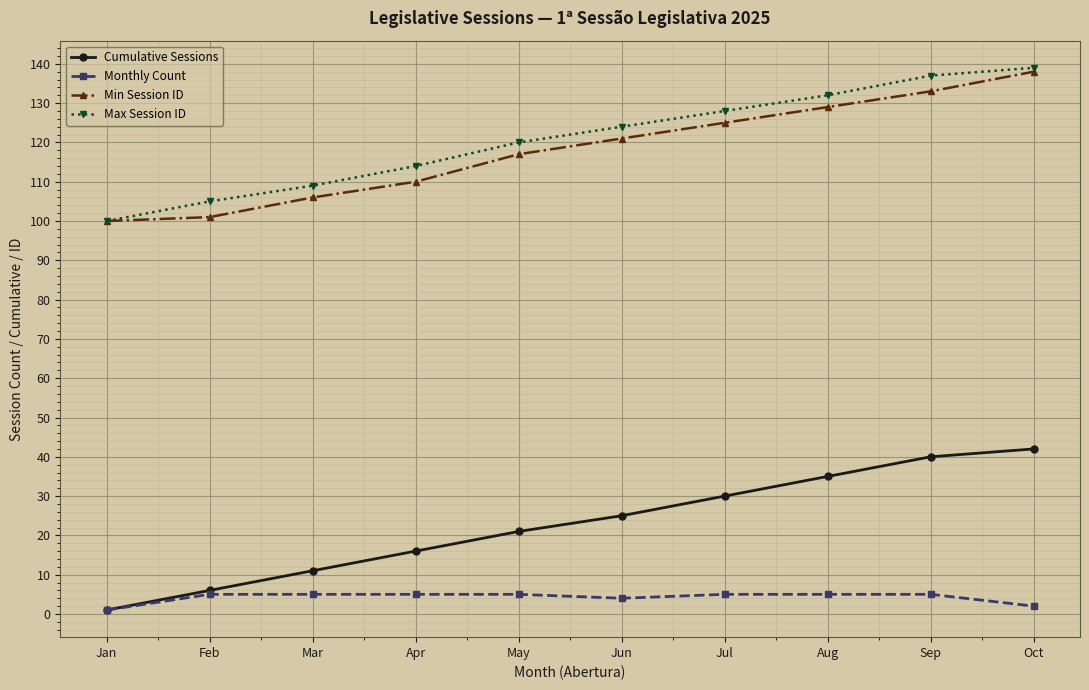

The Cumulative Sessions series shows 13 at Jun. True or false?

False